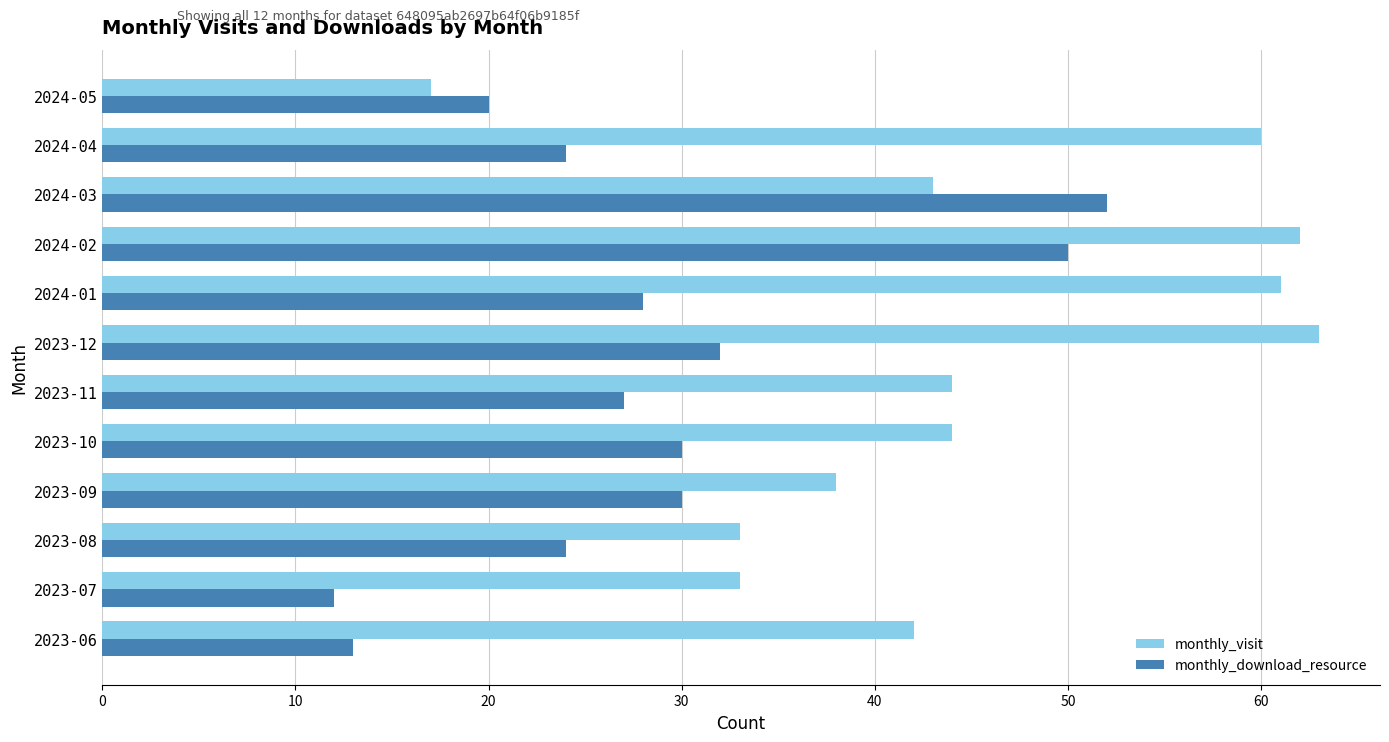

Which series has the largest total across all categories?

monthly_visit